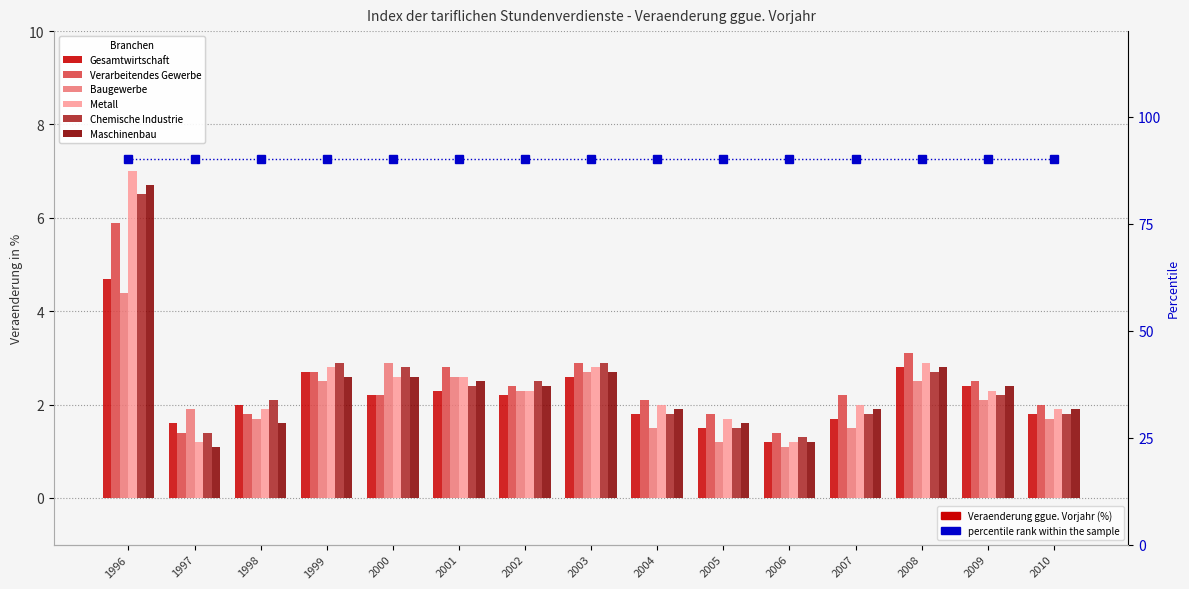

At how many categories does at least one series exceed 3?

2